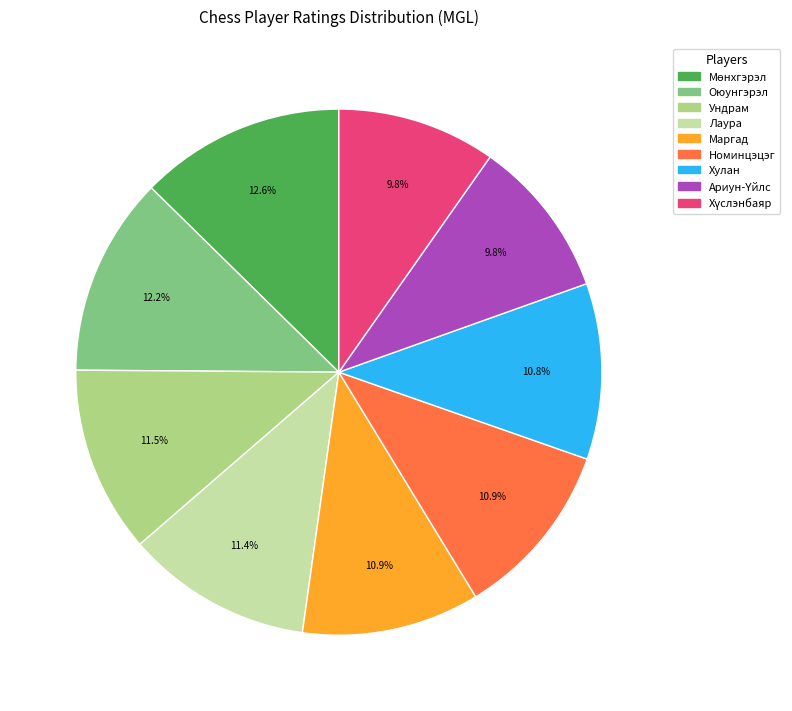

What is the total percentage of Ундрам and Хулан?

22.3%